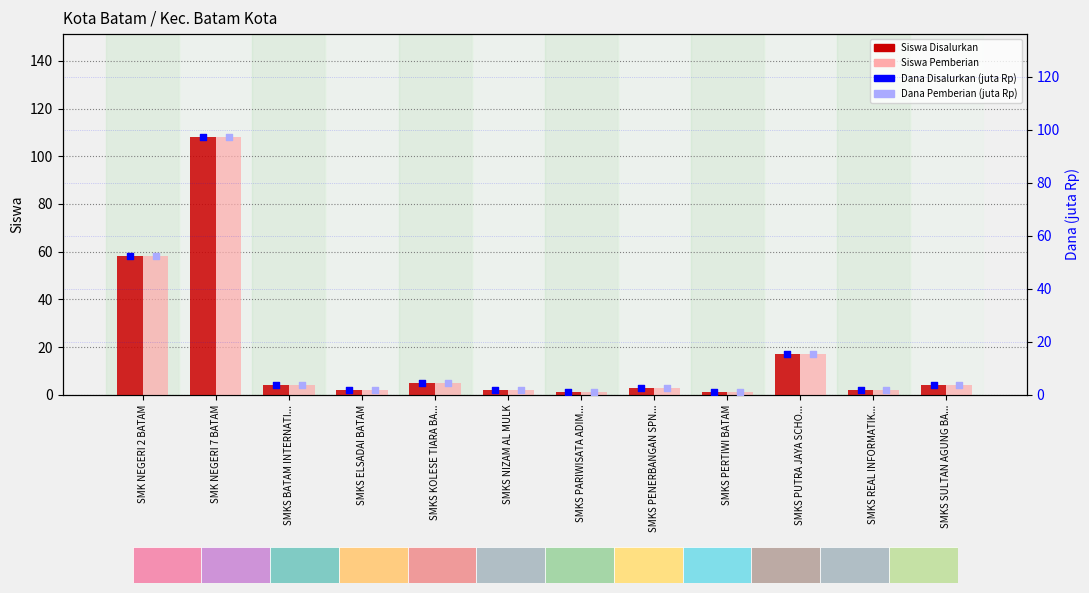

At how many categories does at least one series exceed 55?

2